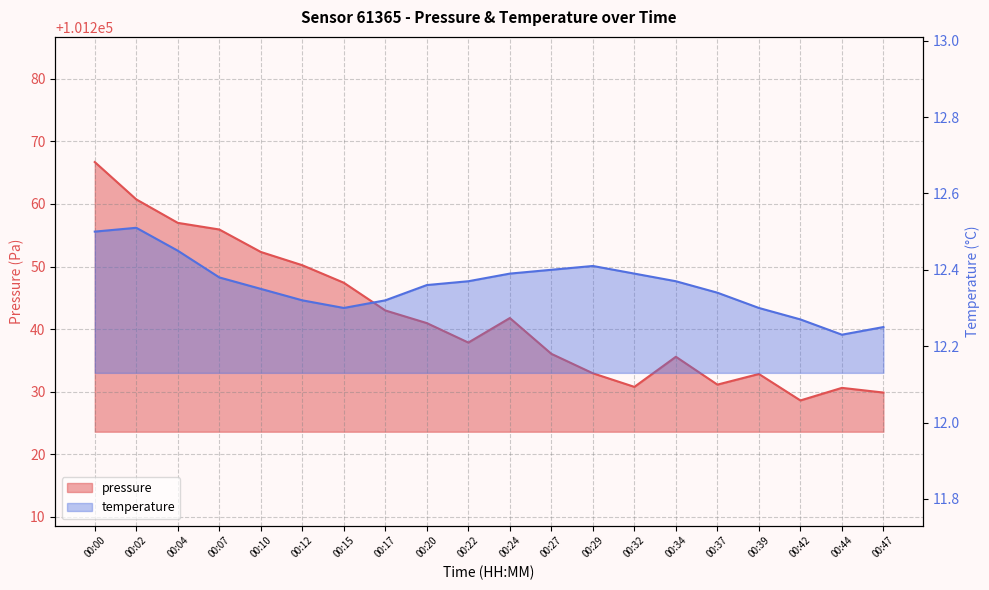

Which category has the lowest value in the pressure series?

00:42